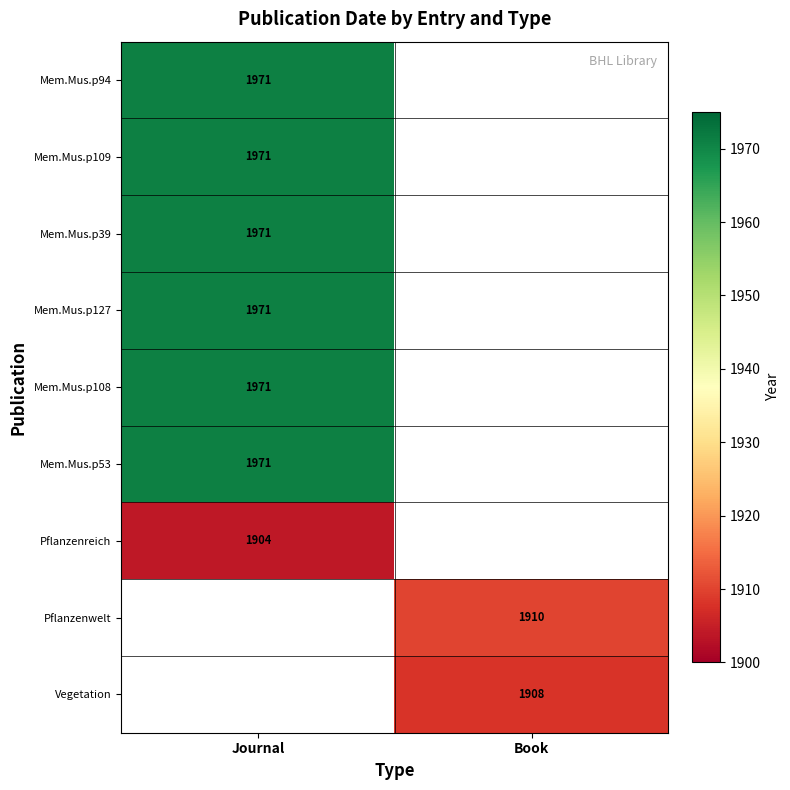

Is it true that Mem.Mus.p127 equals 1971 at Journal?

True